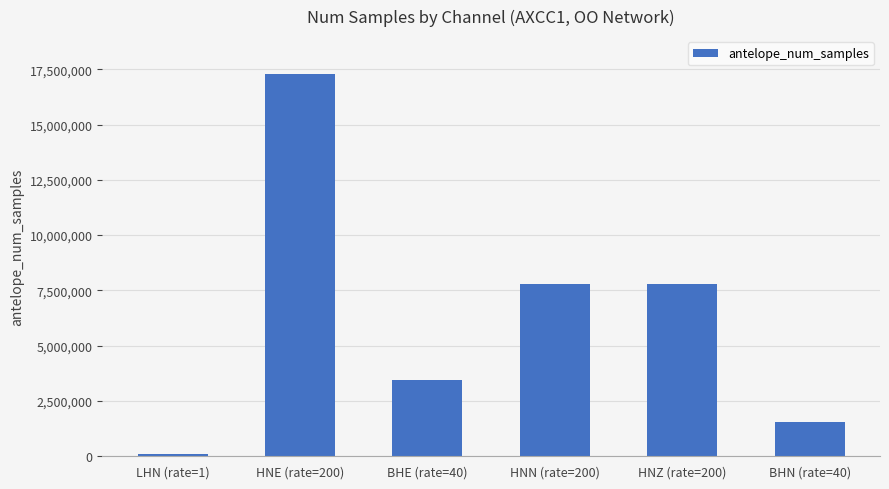

What is the change in value from BHE (rate=40) to HNZ (rate=200)?

+4312794